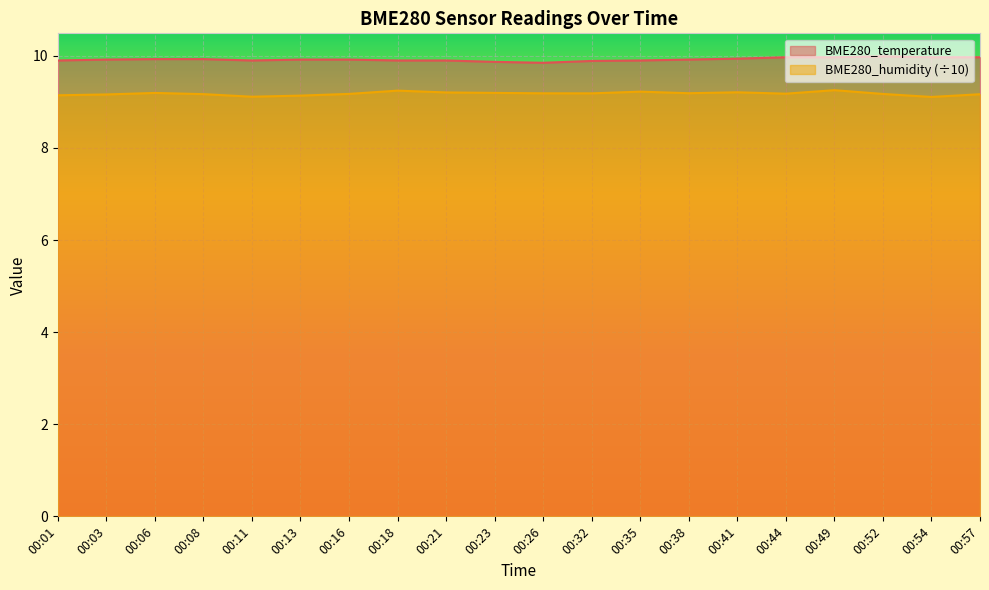

True or false: BME280_humidity (÷10) and BME280_temperature intersect in this chart.

False